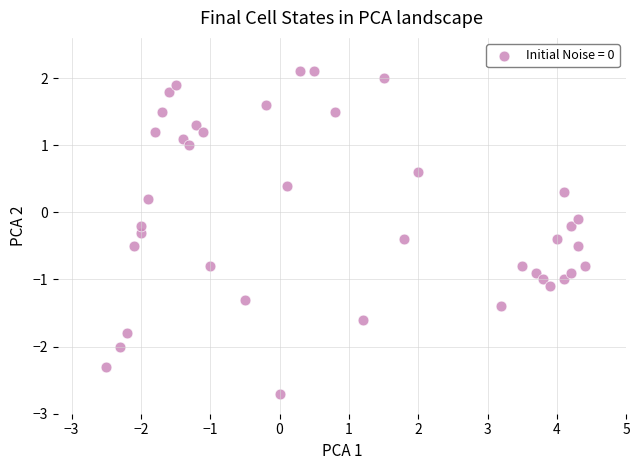

What is the range of Y values (max minus min)?

4.8